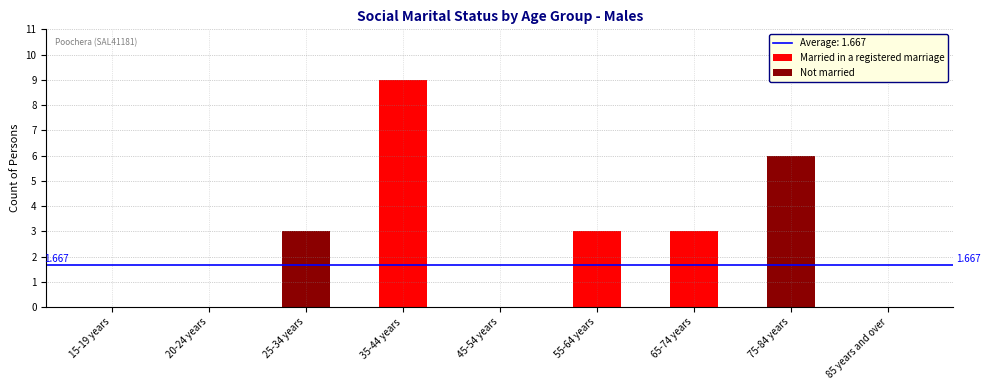

How many data points does each series have?

9